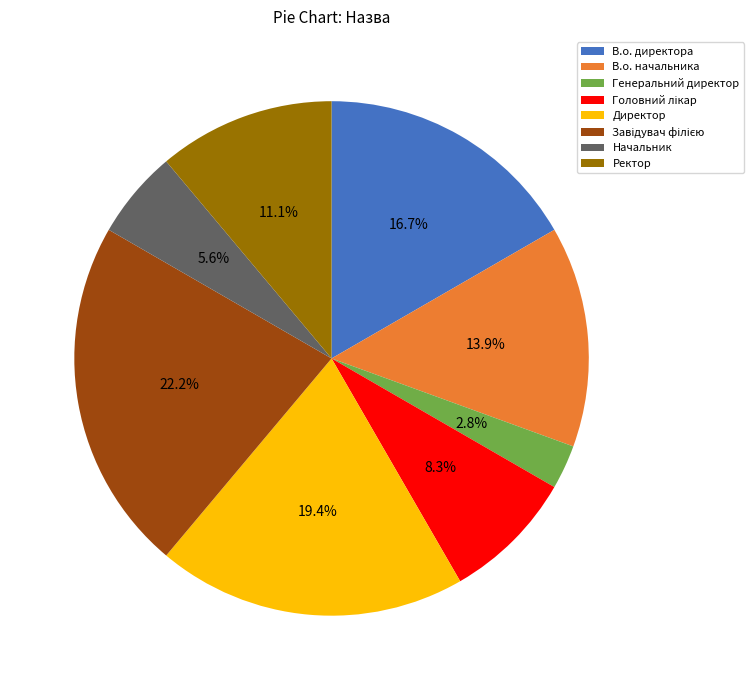

Count the number of slices in the pie.

8